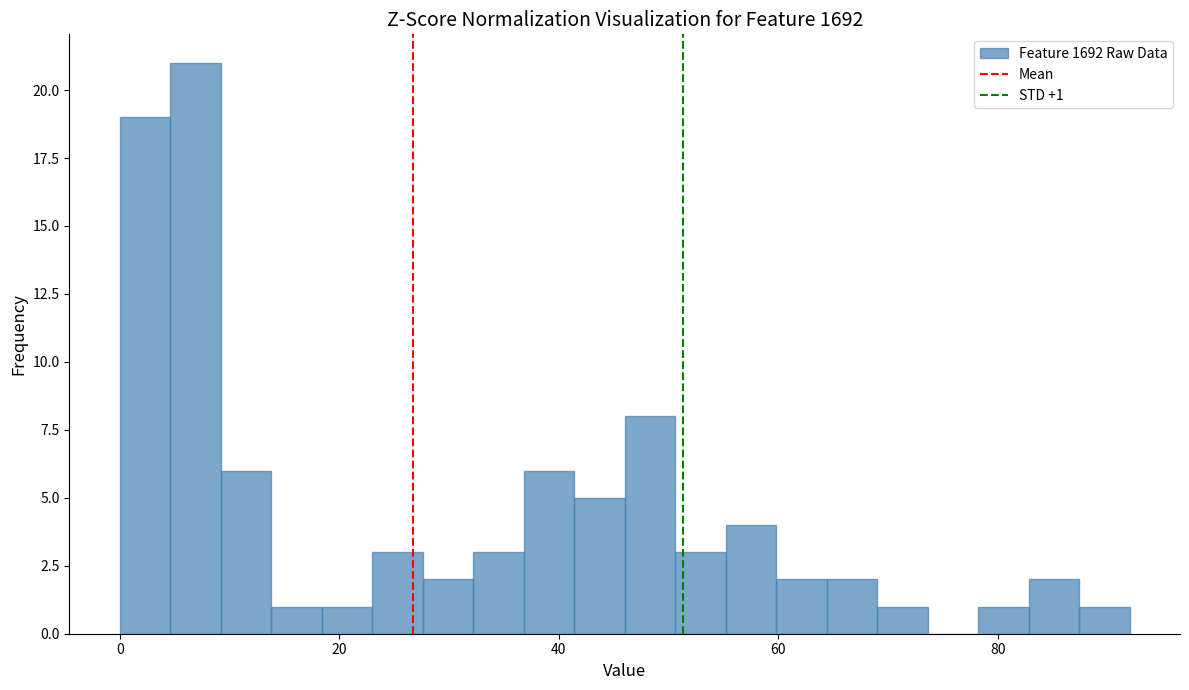

Read against the x-axis, roughly where is the centre of the tallest bar?

6